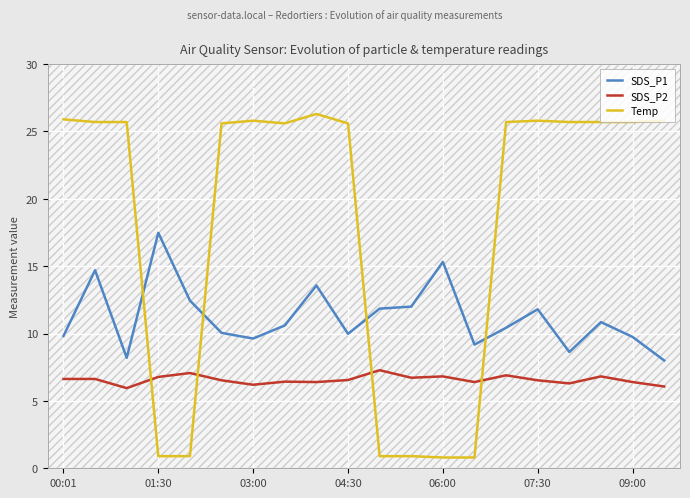

Which series ends up on top after the final intersection of SDS_P2 and Temp?

Temp